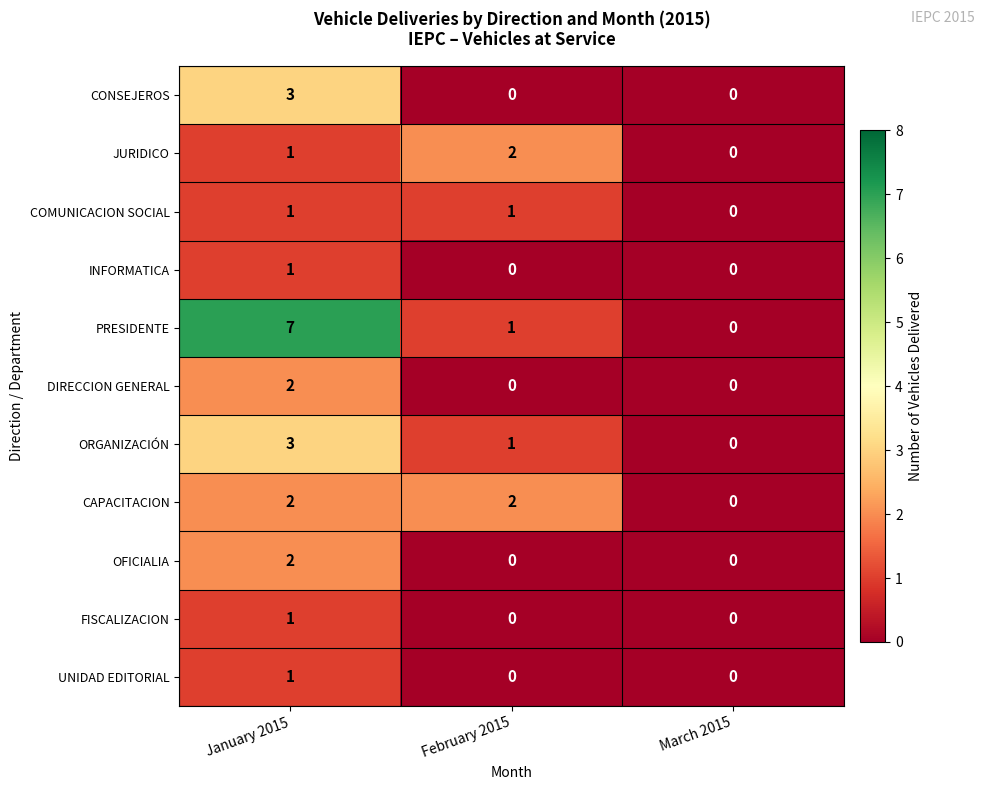

How many categories are shown in the chart?

3